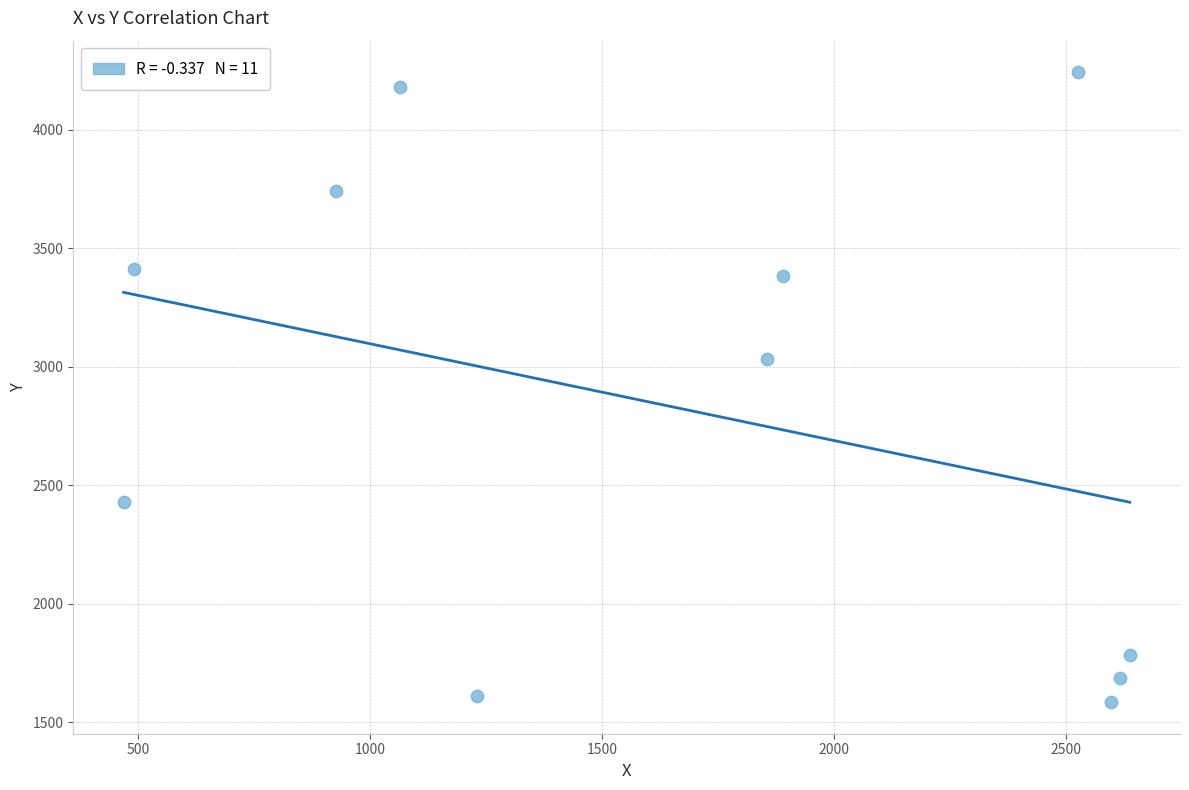

What Y value in the scatter plot is closest to 2913?

3033.1